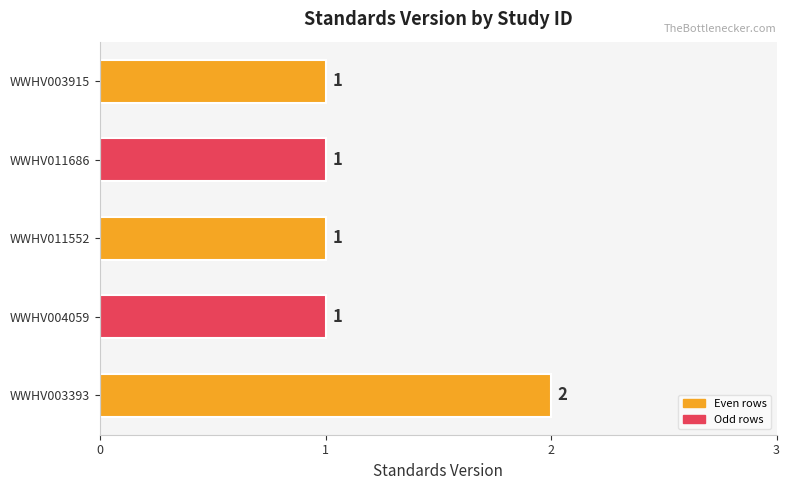

The value at WWHV003915 is 1. True or false?

True